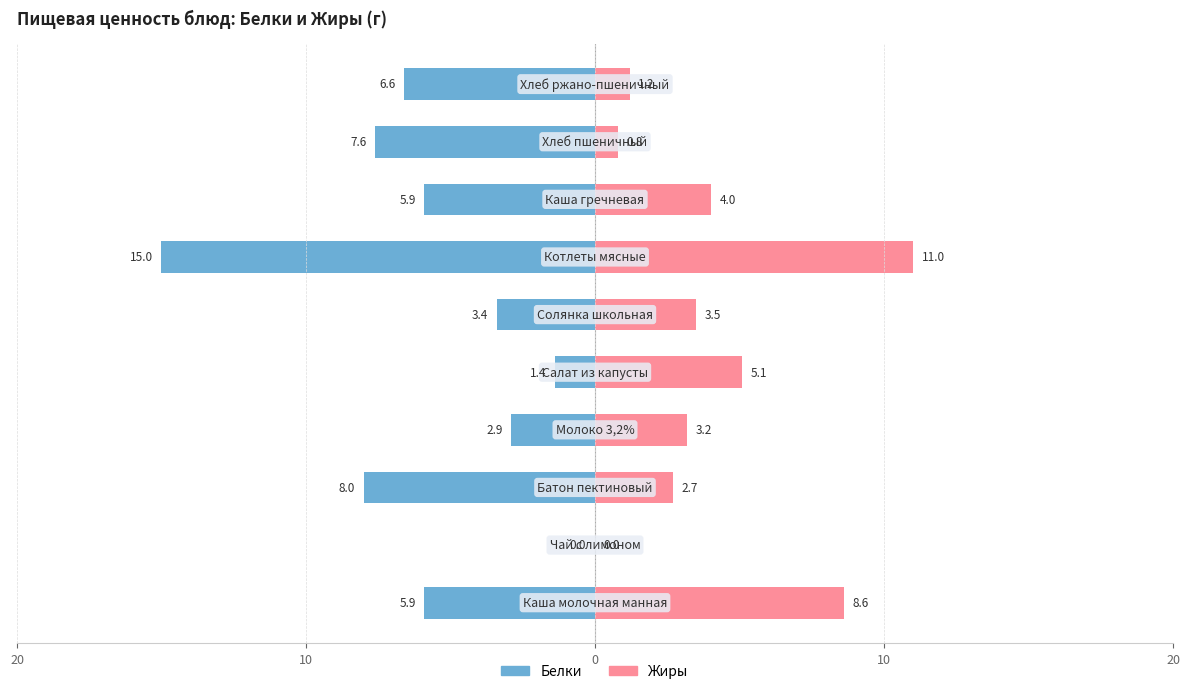

What is the difference between the maximum and minimum values in the Жиры series?

11.0